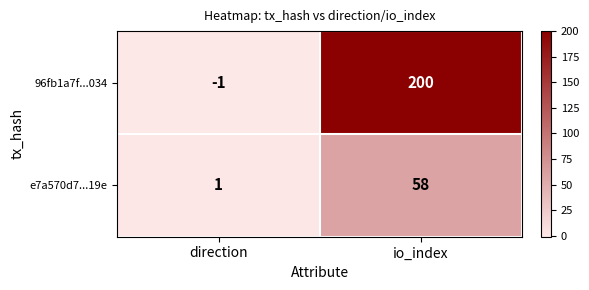

Which label corresponds to the smallest value in the chart?

direction